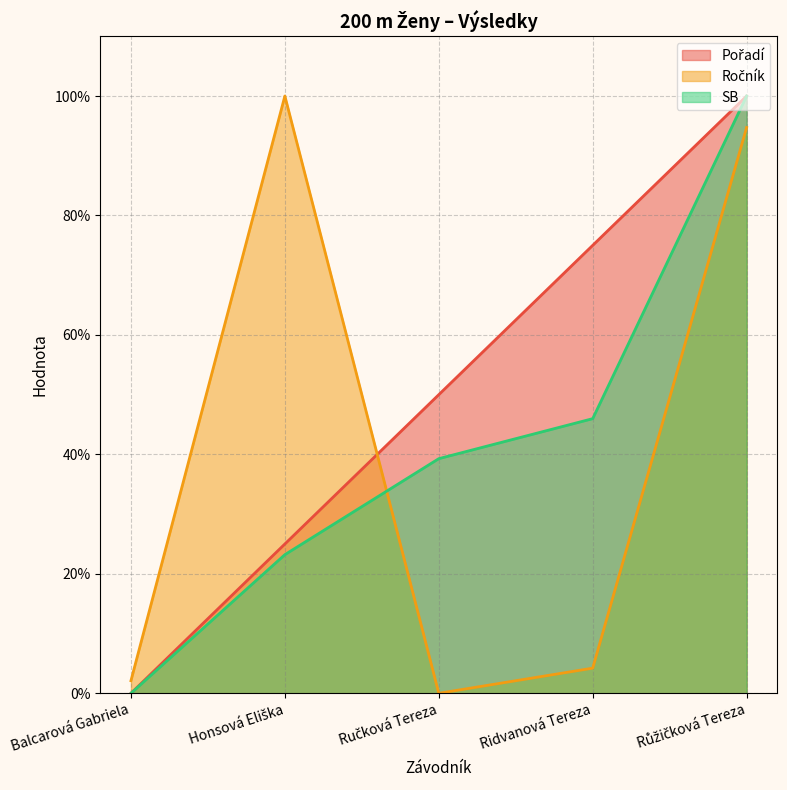

Is it true that Ročník equals 0.0 at Ručková Tereza?

True